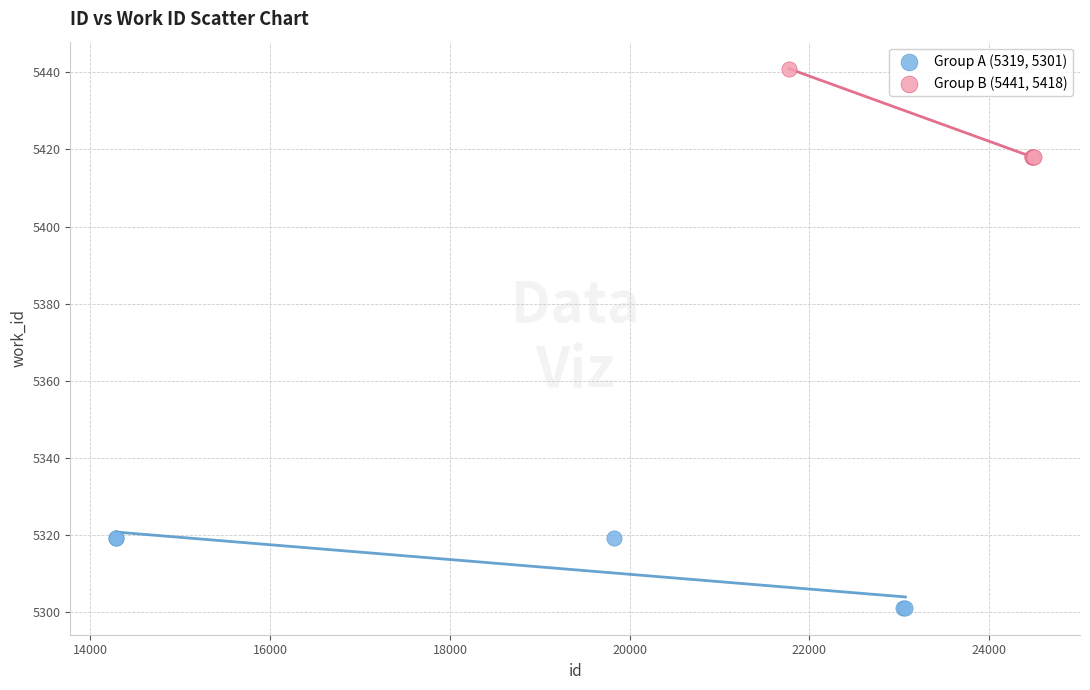

Which series contains the lowest Y value?

Group A (5319, 5301)